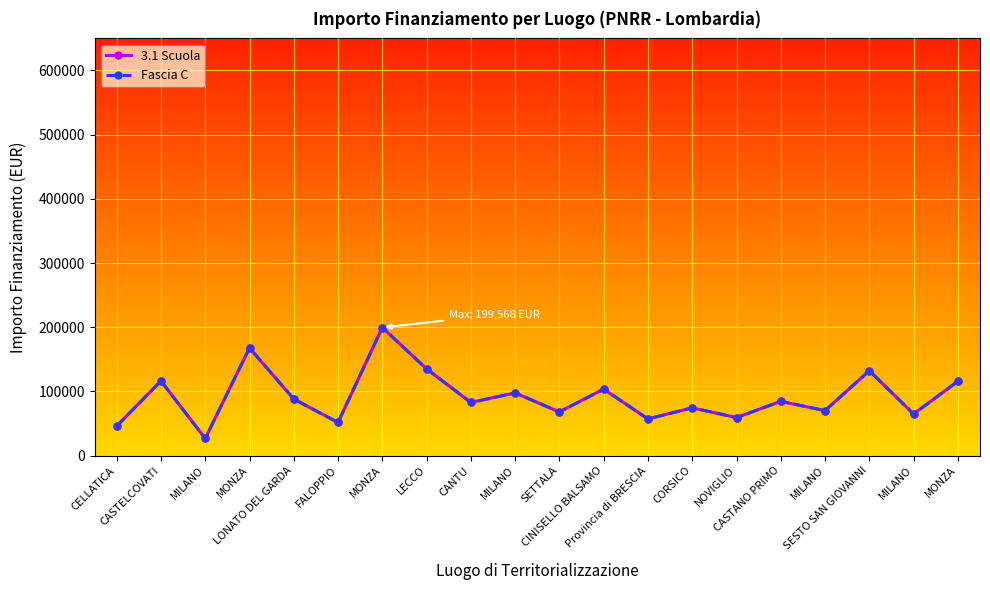

Where is the first local minimum for 3.1 Scuola?

MILANO